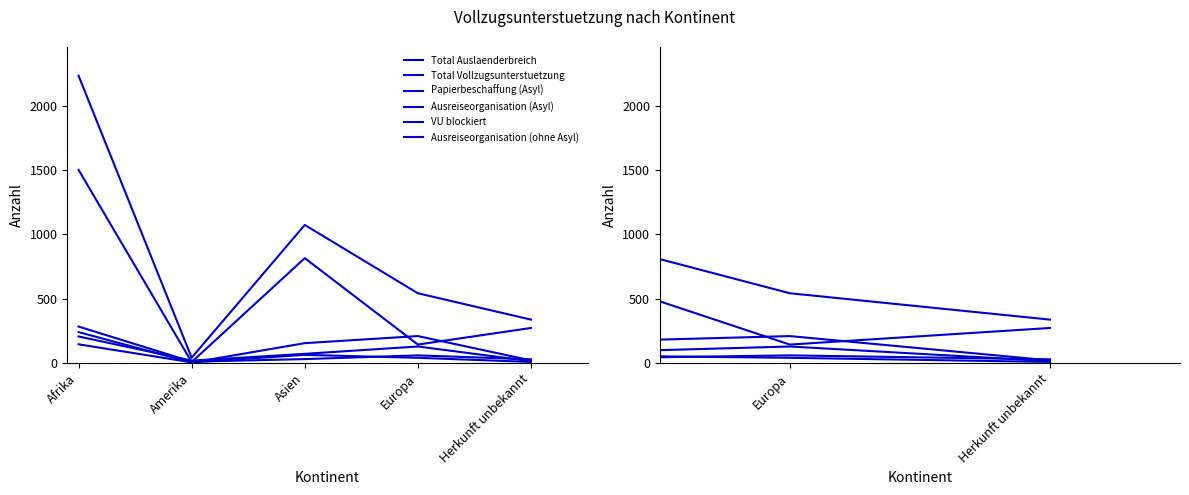

True or false: Total Auslaenderbreich and VU blockiert cross at least once.

False